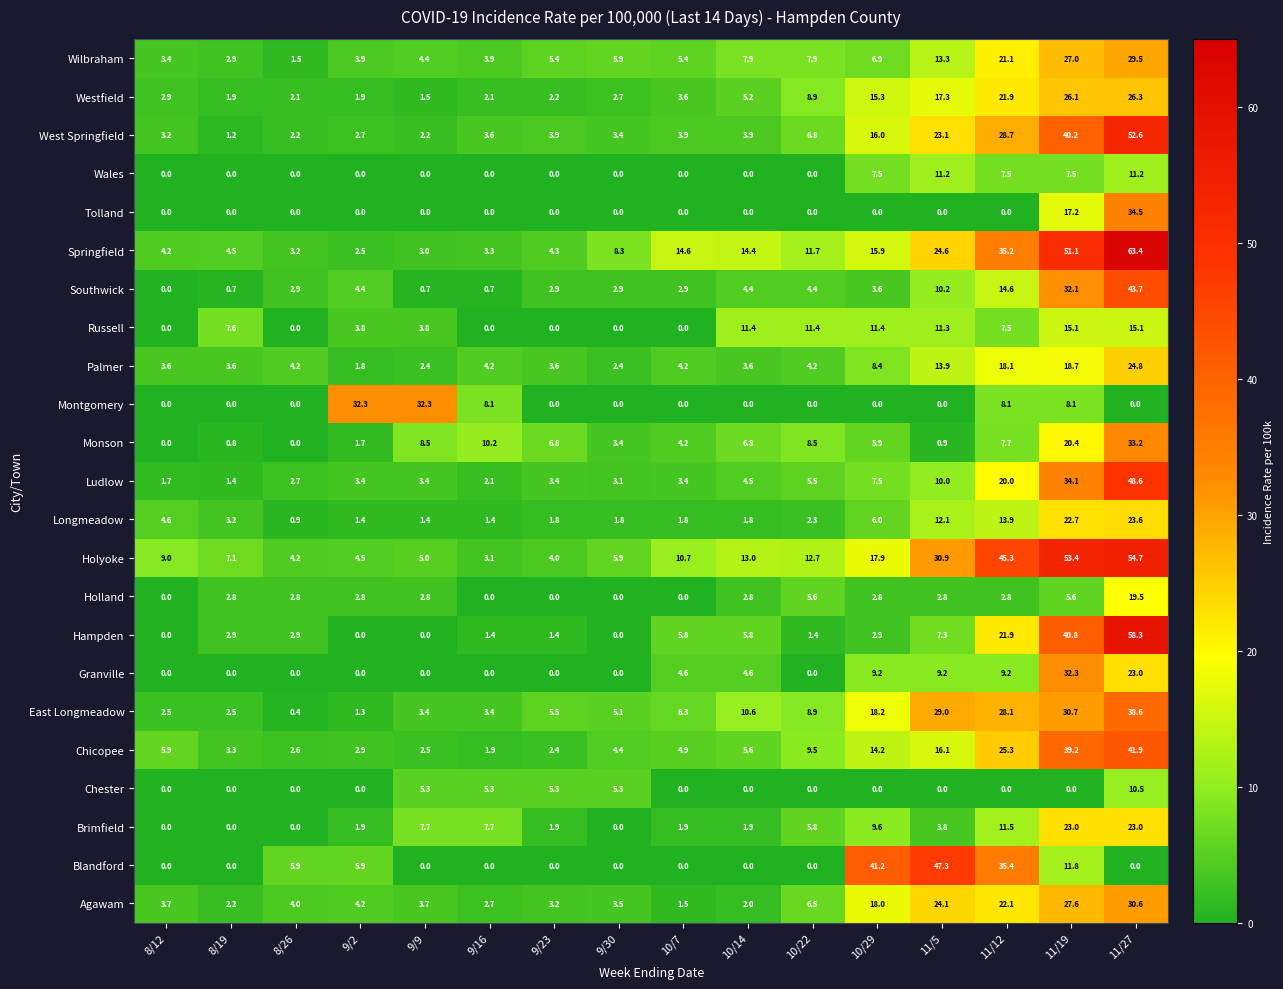

What is the total value across all series at 9/30?

58.1